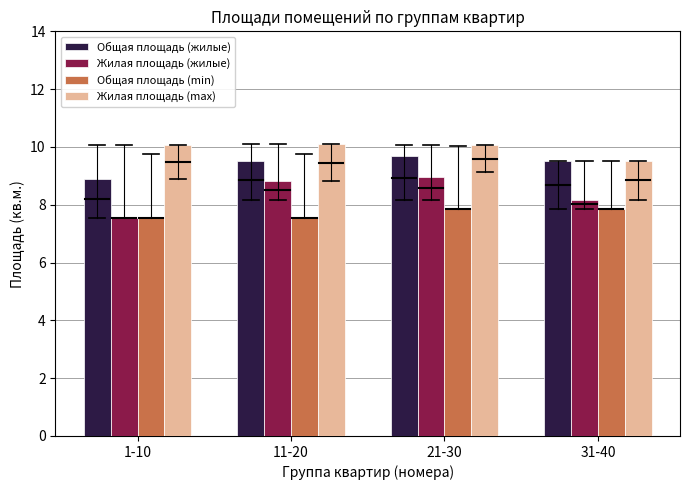

Which series has the largest total across all categories?

Жилая площадь (max)